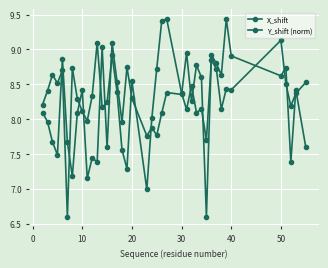

How many lines are shown in the chart?

2